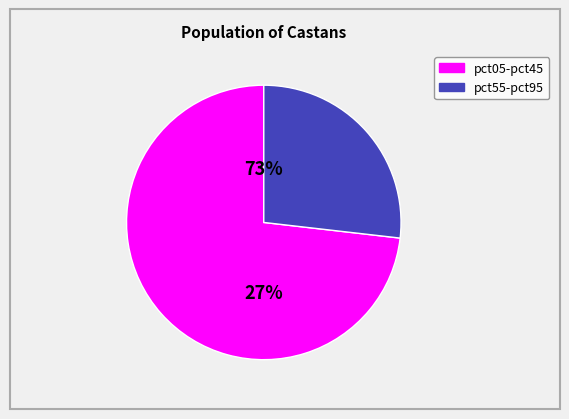

The pct05 slice represents 50% of the pie. True or false?

False